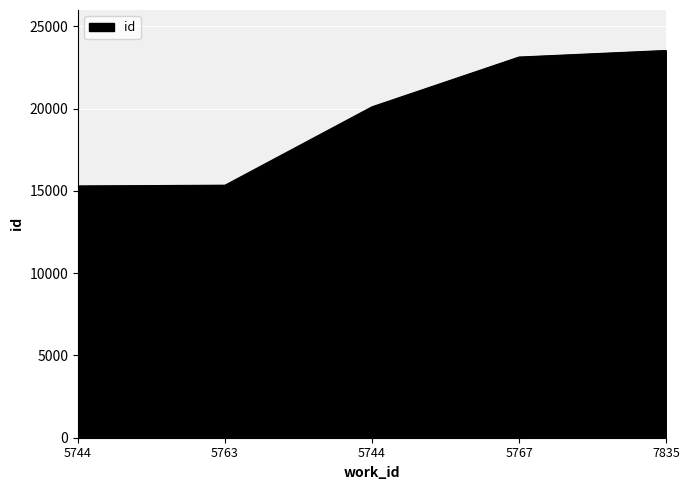

Rank the categories by value from lowest to highest.

5744, 5763, 5744, 5767, 7835